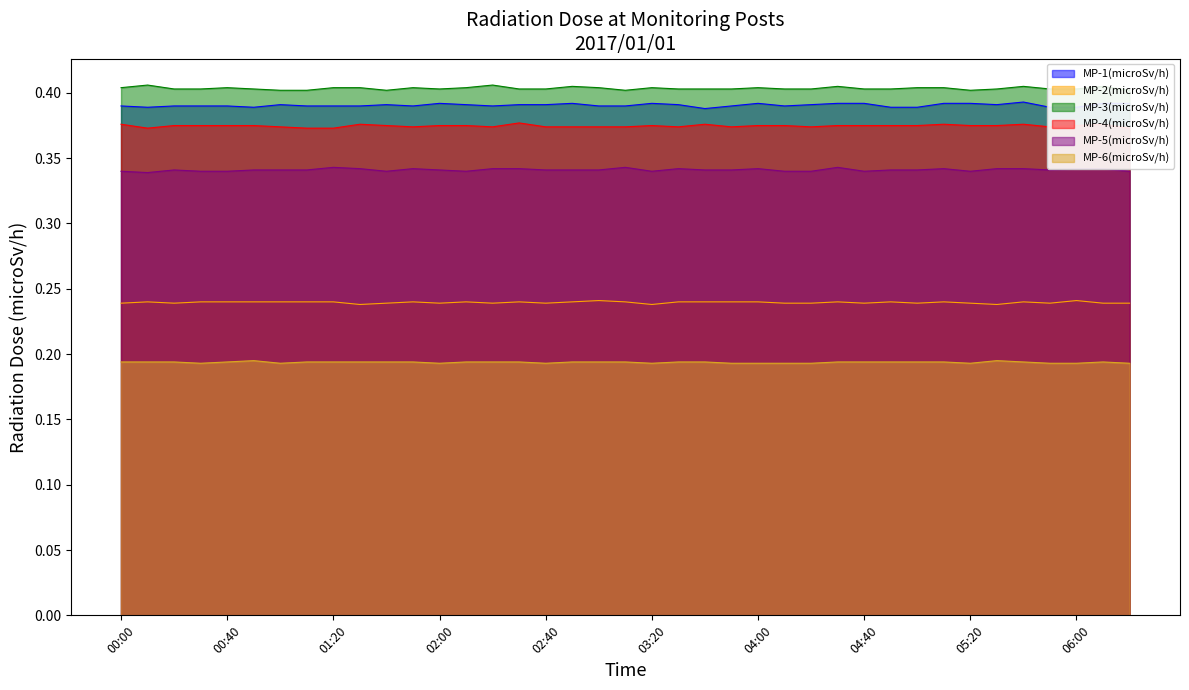

True or false: MP-3(microSv/h) and MP-5(microSv/h) intersect in this chart.

False